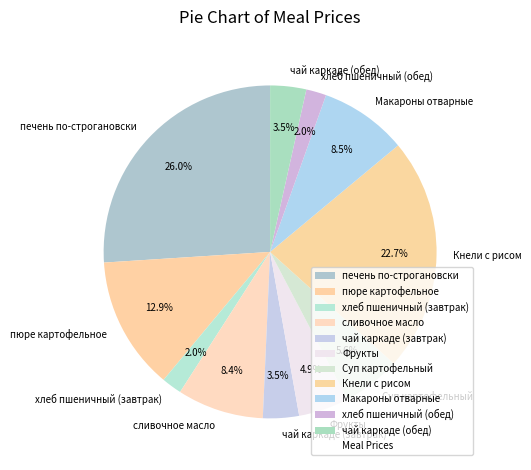

Does any single category account for the majority?

No